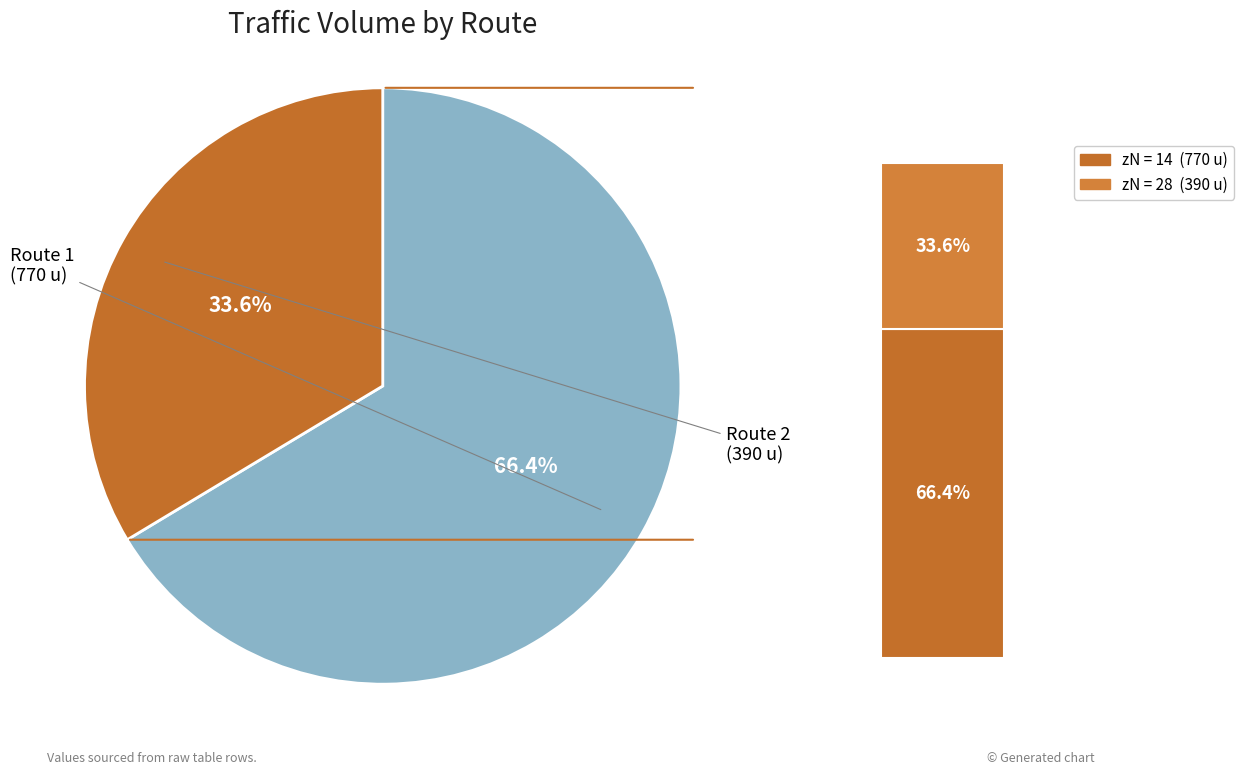

What is the majority slice?

14